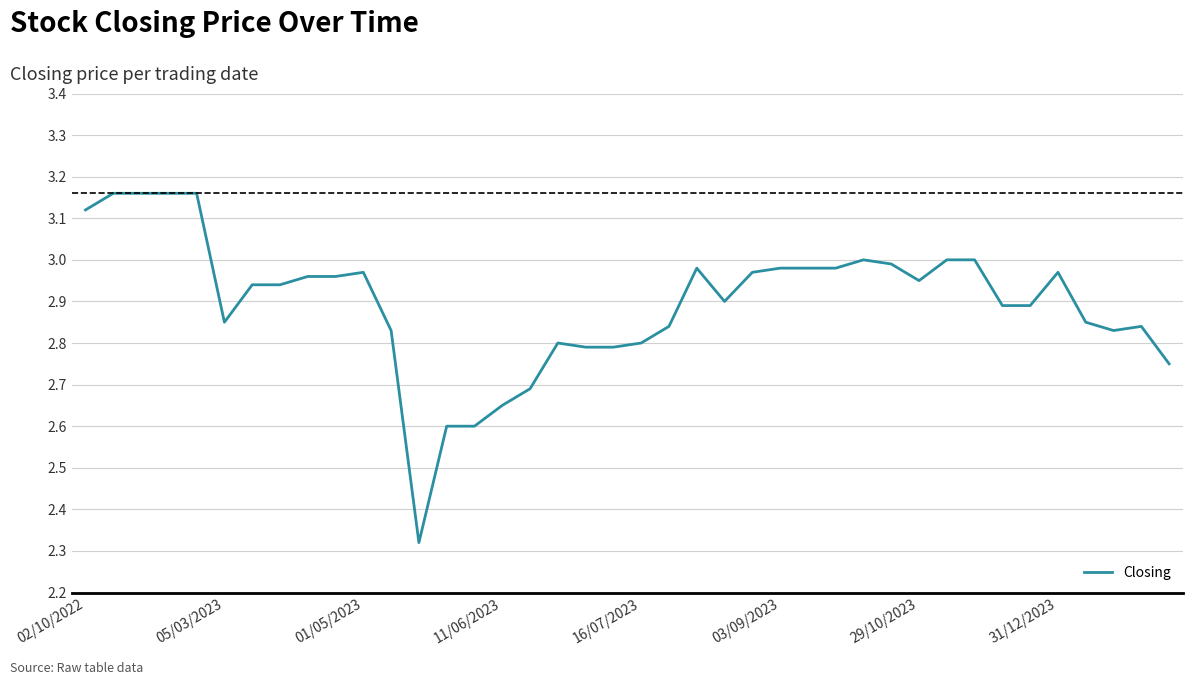

Does the chart display data point markers on the line(s)?

No